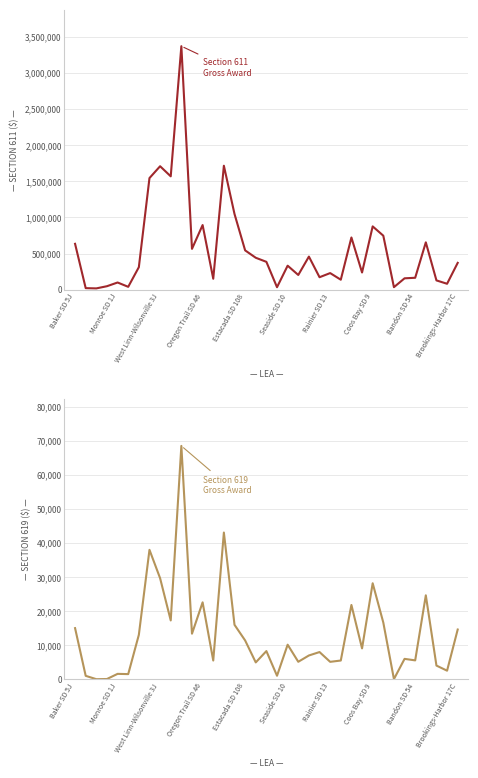

Reading left to right, extract all data points from this chart.

Section 611 Gross Award: 634003.9	20700.1	17237.6	47498.9	98802.5	39059.0	310711.2	1543608.9	1707435.0	1567690.4	3368377.6	564333.4	893588.7	150954.8	1714139.8	1047118.1	543292.3	441045.2	384649.4	33469.2	331480.7	202918.6	457277.2	171792.5	229078.5	137438.4	721532.8	237160.1	875234.1	746398.8	34230.5	156693.9	164200.8	654309.6	127734.0	81216.9	370438.5
Section 619 Gross Award: 14996.6	994.9	10.7	63.8	1574.2	1502.5	13023.5	37977.7	29649.8	17256.9	68475.4	13359.8	22564.9	5491.2	43053.0	15974.5	11381.2	4936.4	8258.6	1019.3	10134.5	5117.2	6969.7	7974.0	5104.6	5488.1	21797.2	9045.5	28168.3	16633.6	39.4	5975.9	5531.1	24624.2	4006.9	2504.1	14586.0